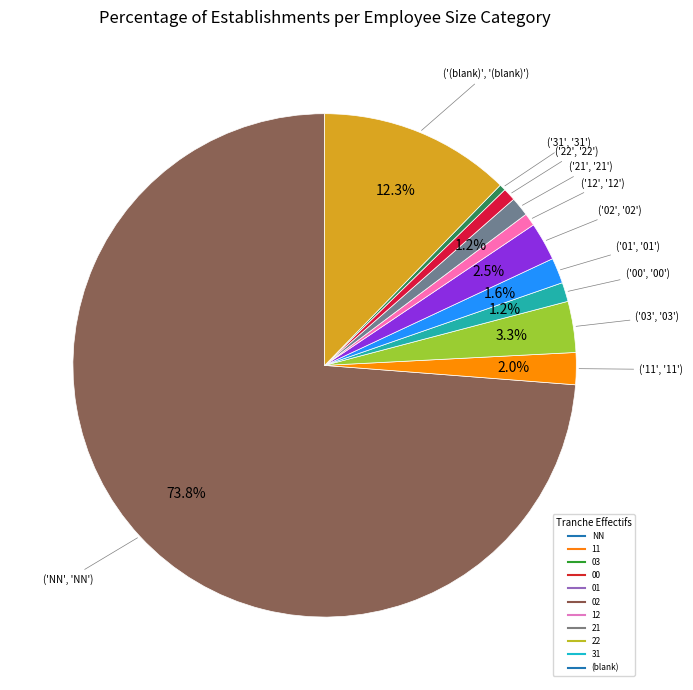

Is there a majority slice in this chart?

Yes